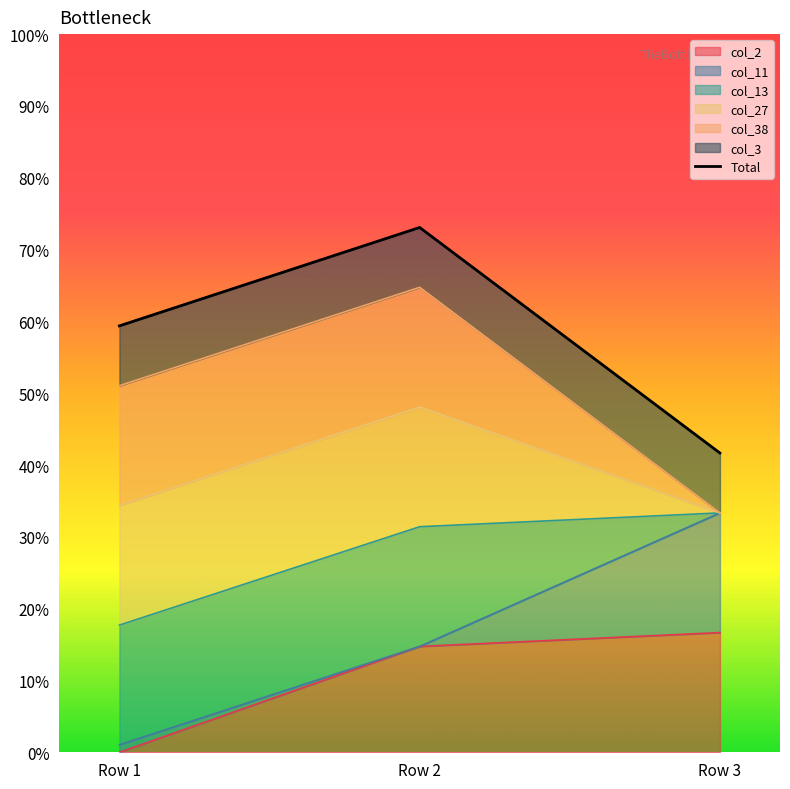

What is the value of the 1st point from the left?

59.4